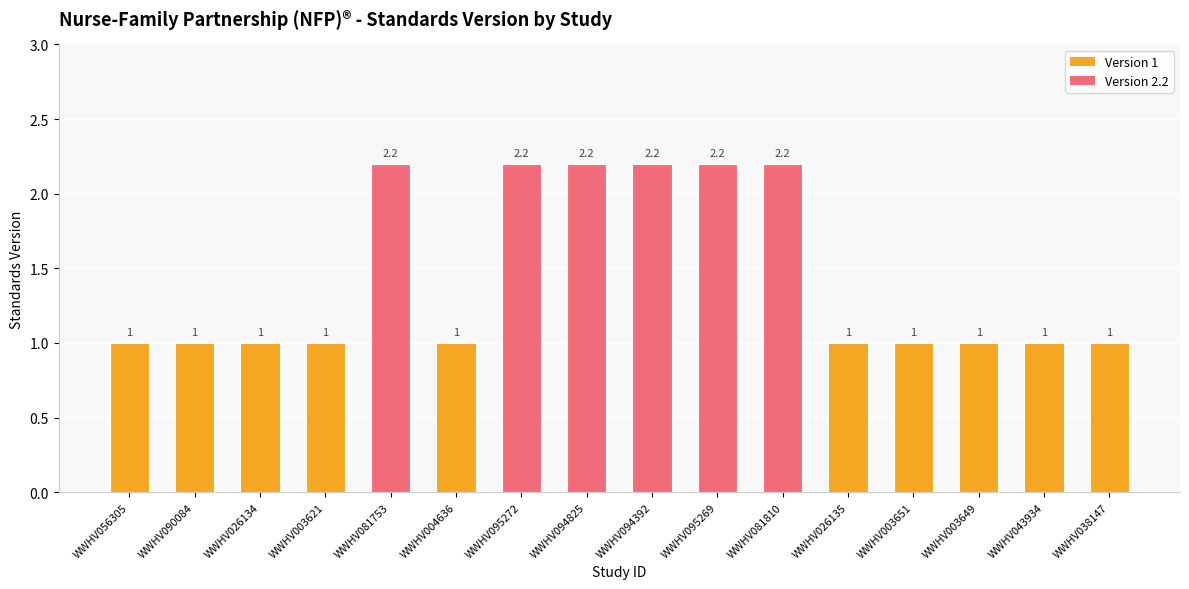

How many bars are there in total?

16